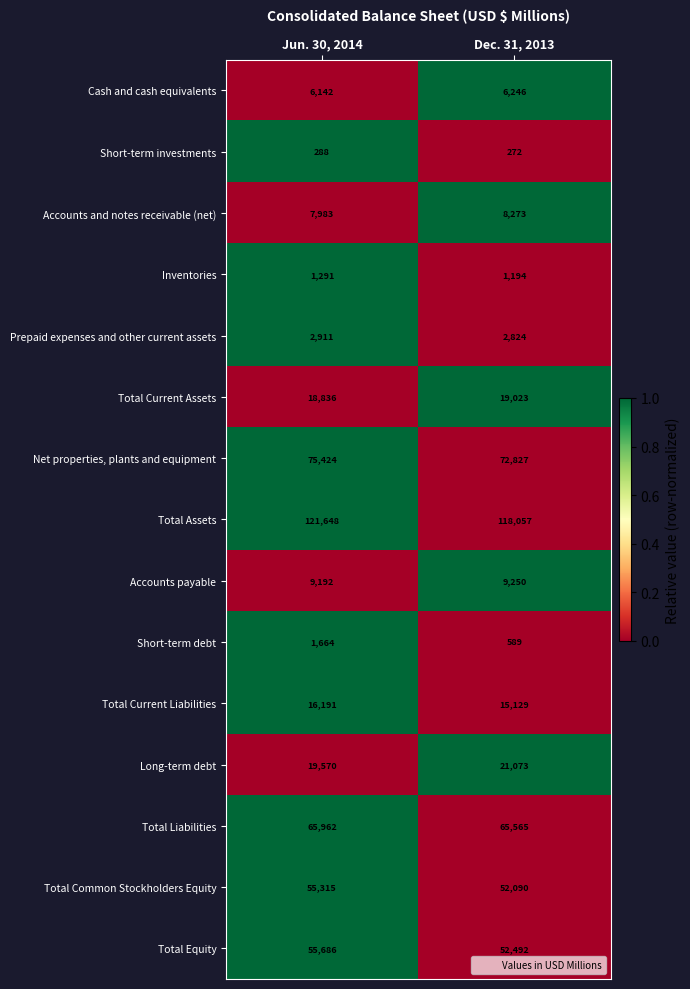

What is the approximate value of Prepaid expenses and other current assets at Jun. 30, 2014, to the nearest 10?

2910